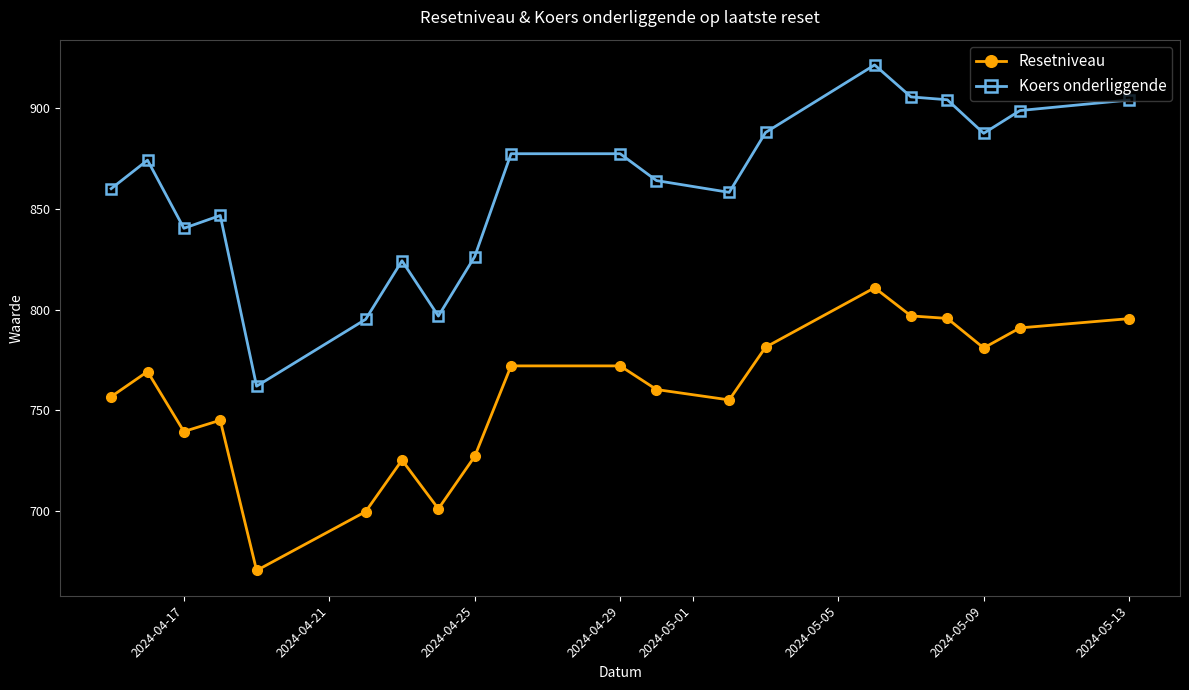

What is the lowest value of the Resetniveau series?

670.6